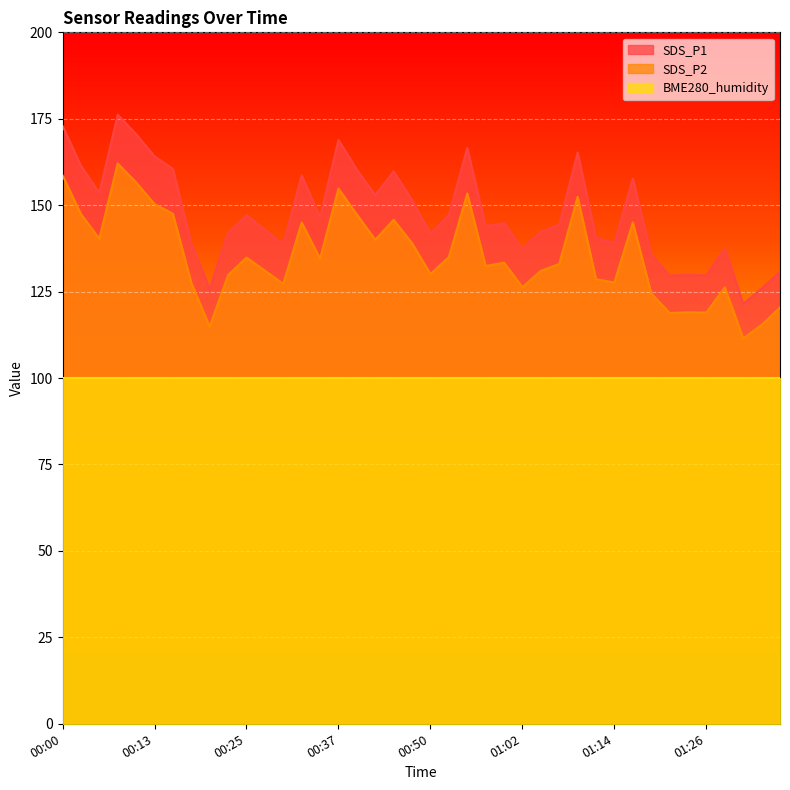

True or false: SDS_P1 and SDS_P2 cross at least once.

False